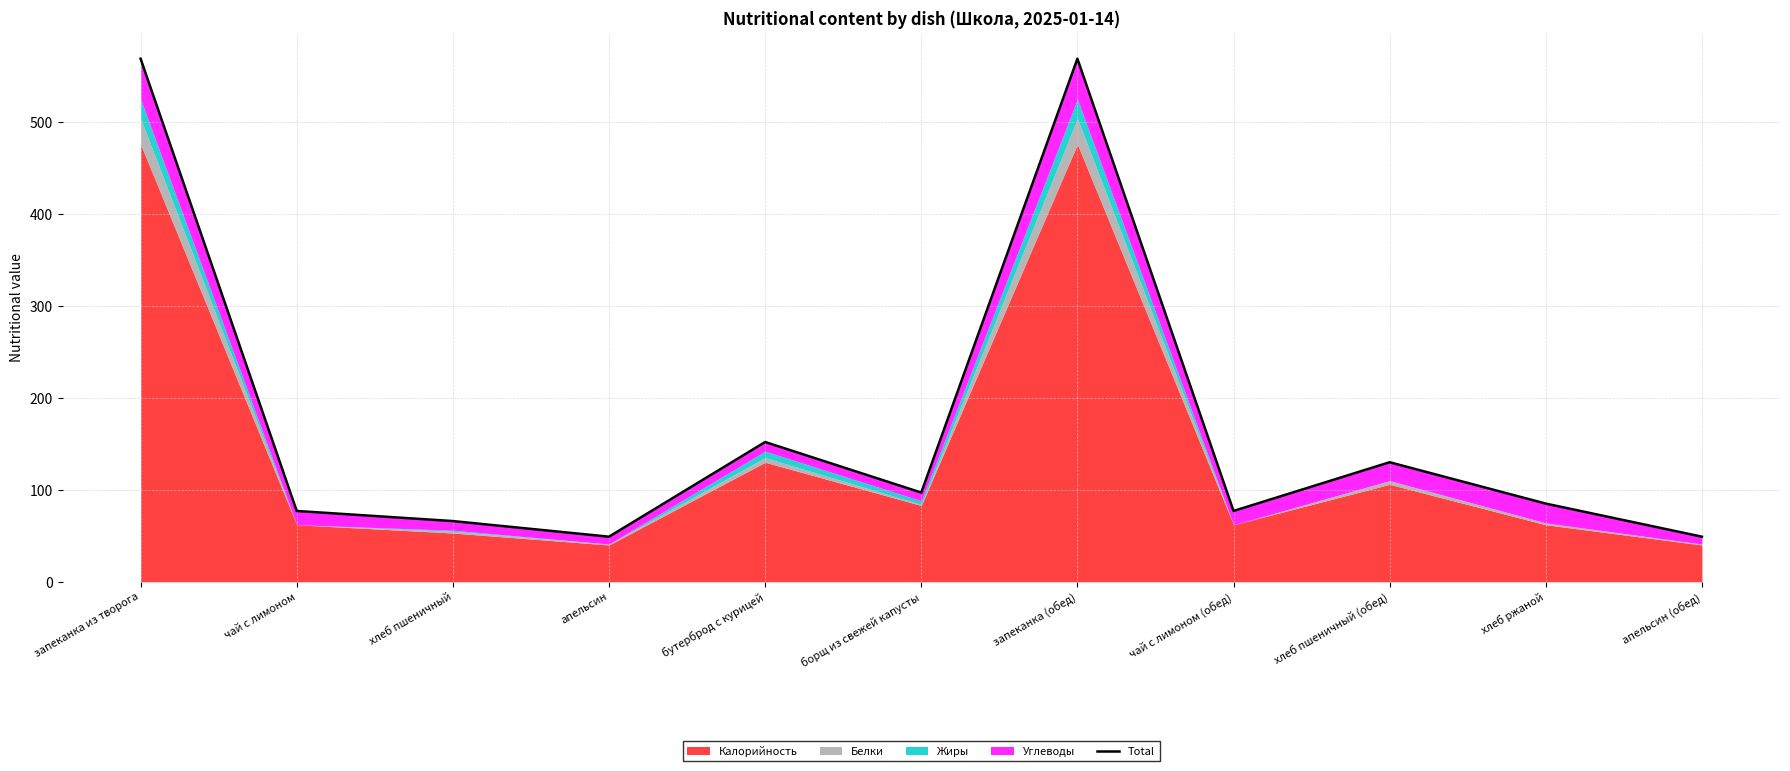

At which label is the value closest to 309?

бутерброд с курицей